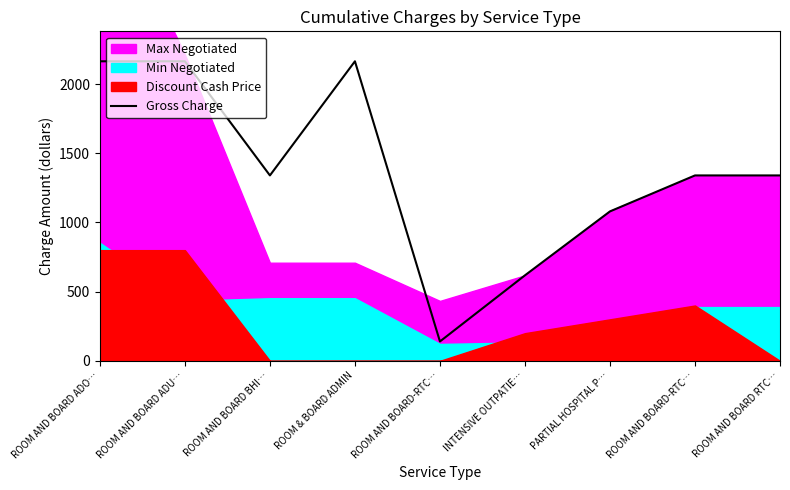

Reading left to right, list all the values displayed in this chart.

2165	2165	1340	2165	140	618	1080	1340	1340